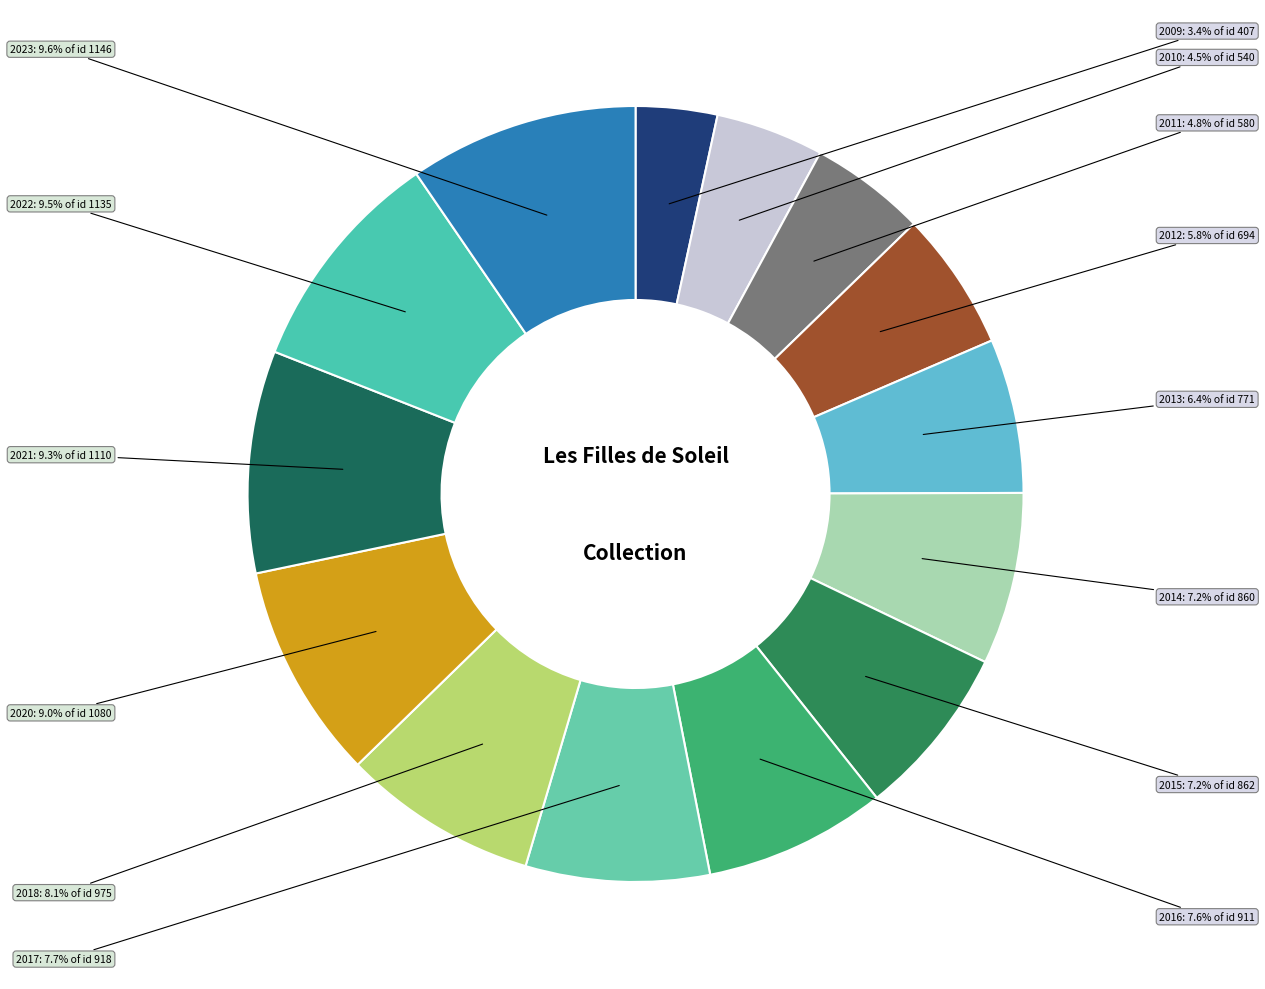

Which slice is the smallest?

2009